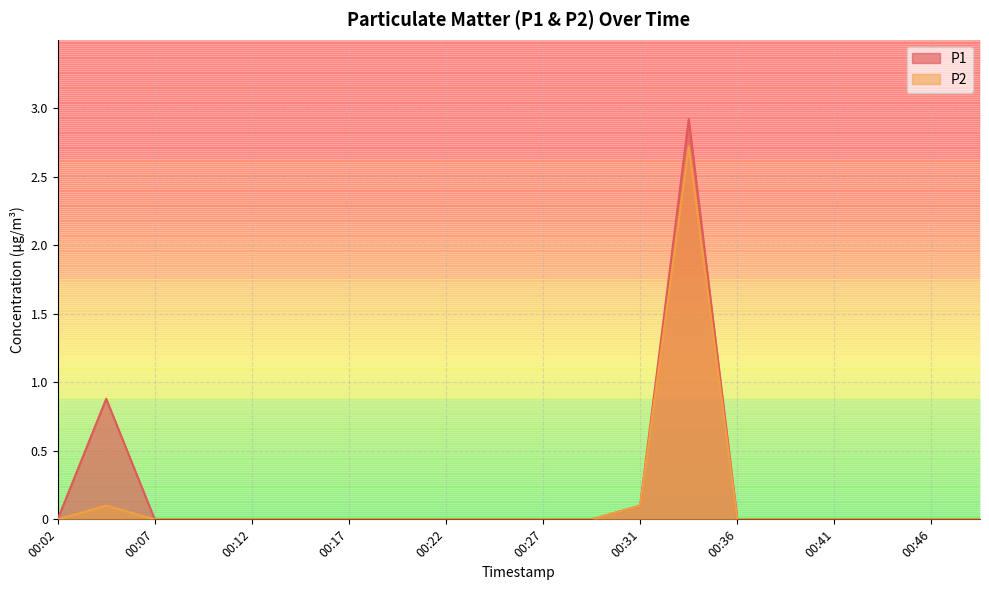

At how many categories does at least one series exceed 2?

1